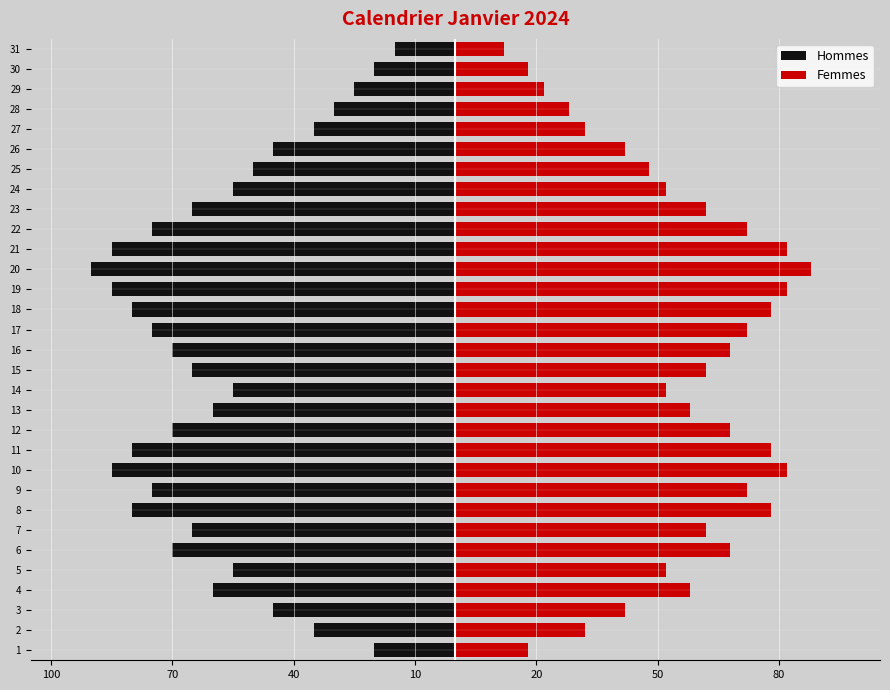

What is the label of the 12th bar from the right?

19